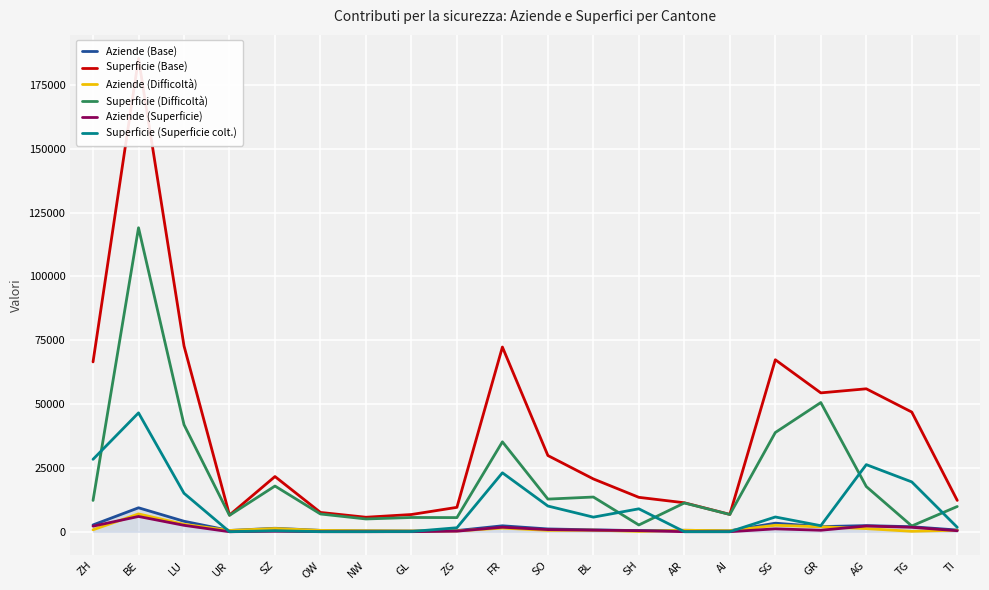

What are all the series names shown in the legend?

Aziende (Base), Superficie (Base), Aziende (Difficoltà), Superficie (Difficoltà), Aziende (Superficie), Superficie (Superficie colt.)